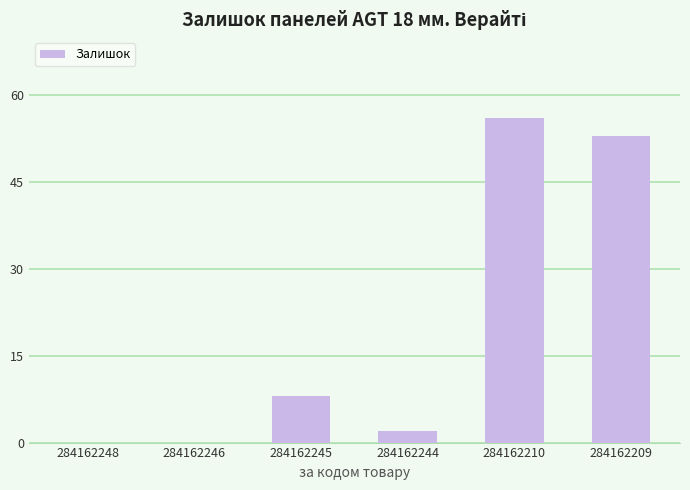

Are the bars grouped side by side (vs. stacked)?

No